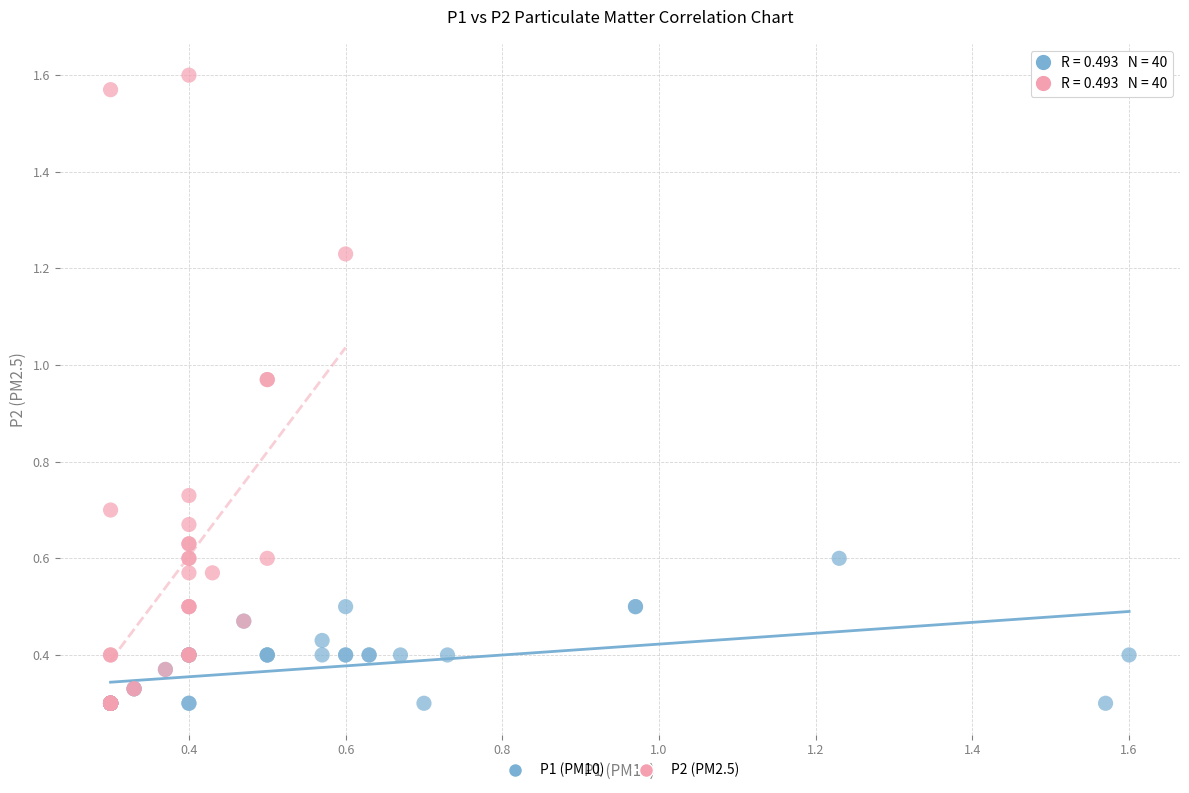

What are all the series names shown in the legend?

P1 (PM10), P2 (PM2.5)